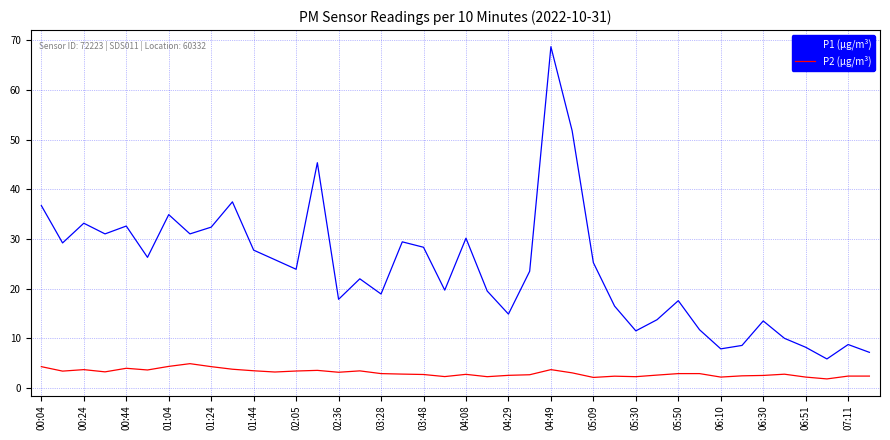

What is the maximum value shown in the chart?

68.7